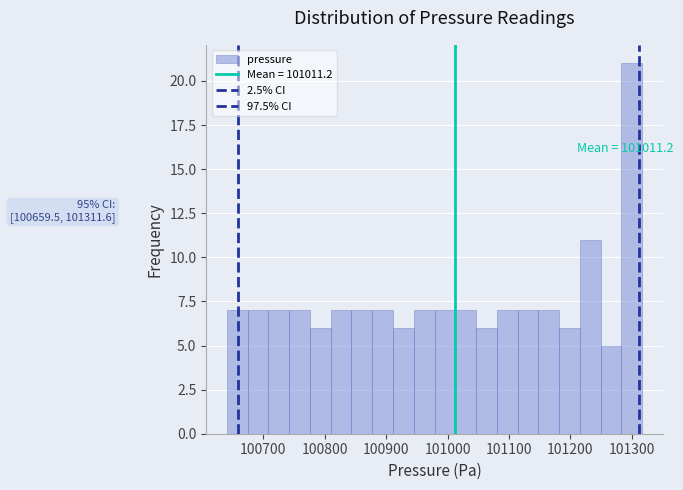

Around what value on the x-axis is the tallest bar? Give the approximate position of its centre, as read against the axis.

101300